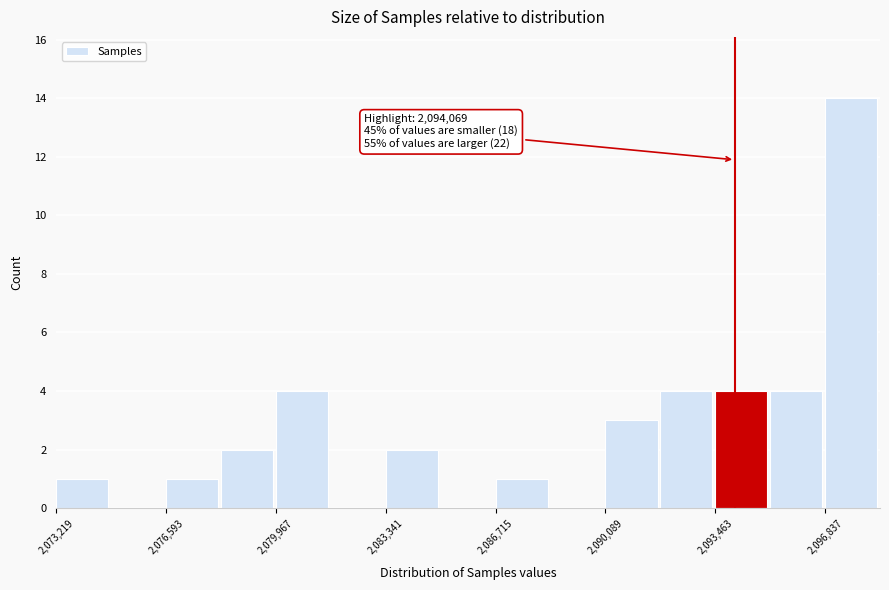

Read against the x-axis, roughly where is the centre of the tallest bar?

2097500